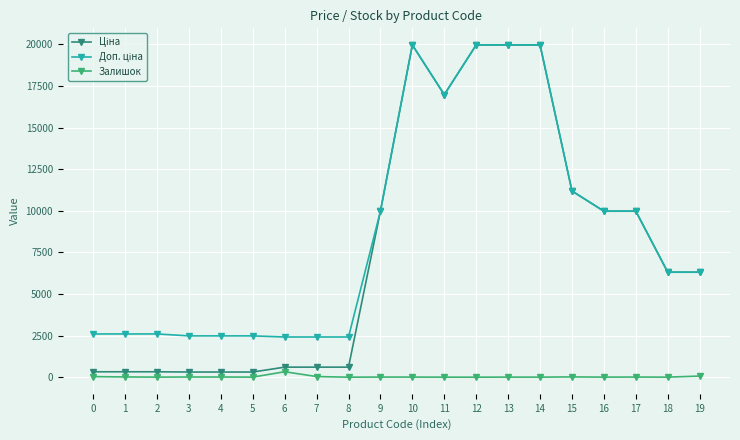

What is the spread (max minus min) of values at 8?

2414.8